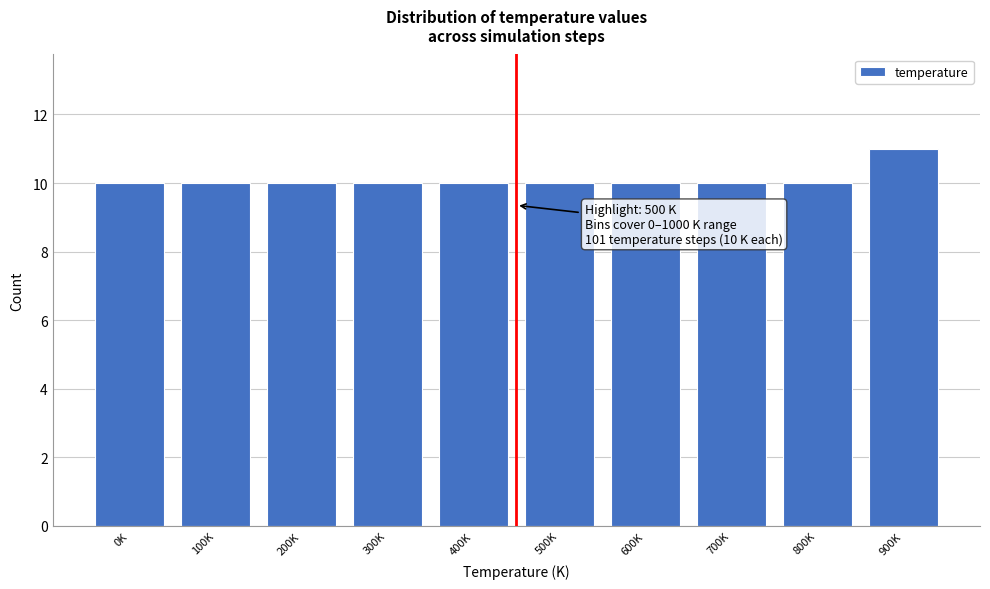

Reading left to right, transcribe all the data shown in this chart.

10	10	10	10	10	10	10	10	10	11